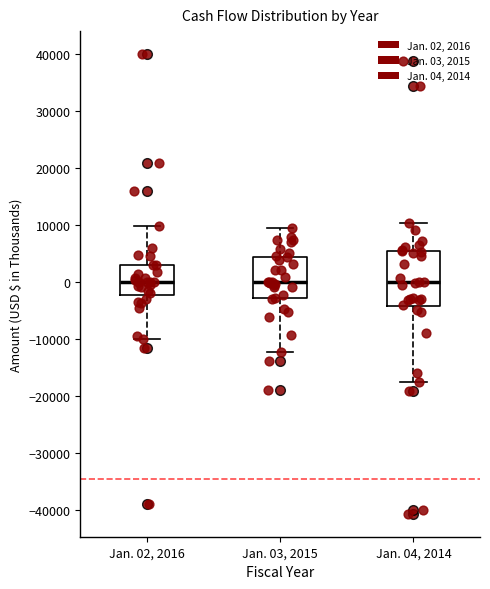

Where is the upper edge of the box for Jan. 02, 2016 on the y-axis? The values are not printed on the chart, so give them approximately, as read against the axis.

3000